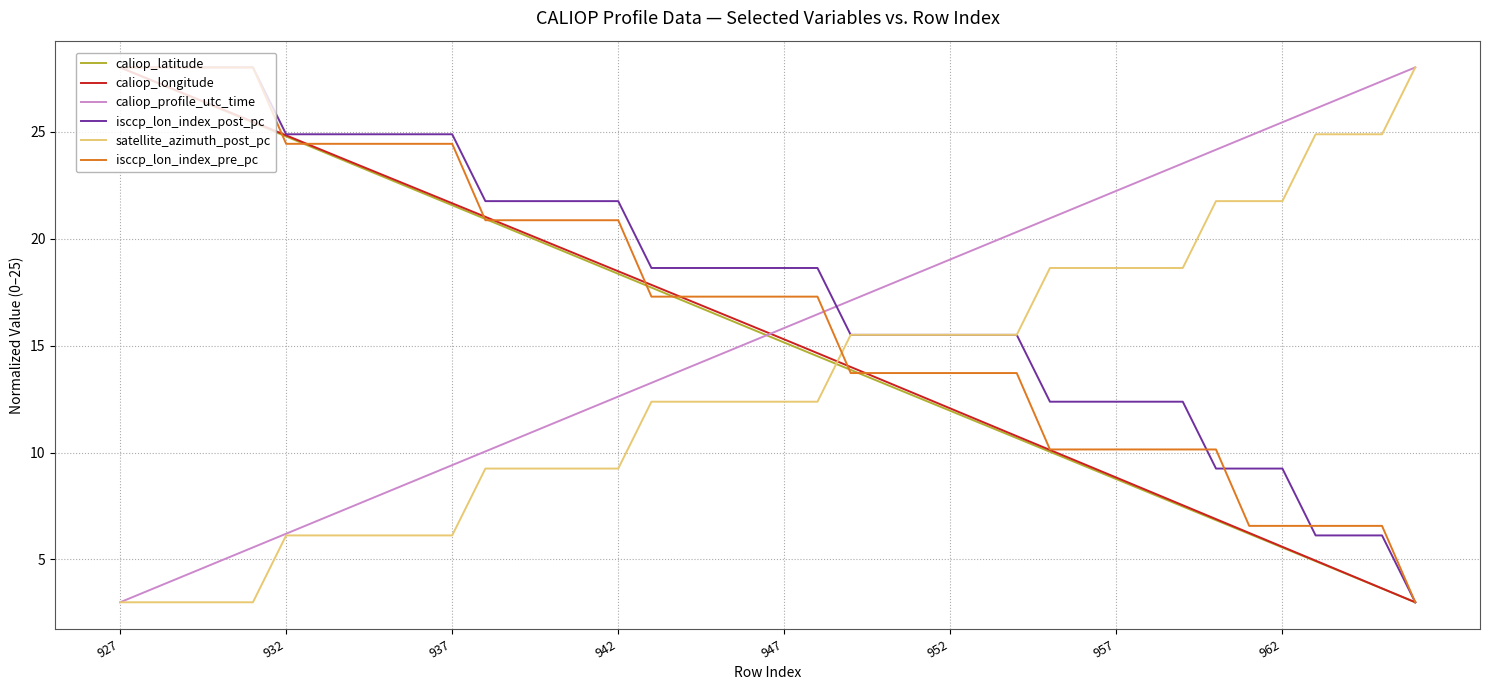

Which series has the largest total across all categories?

isccp_lon_index_post_pc